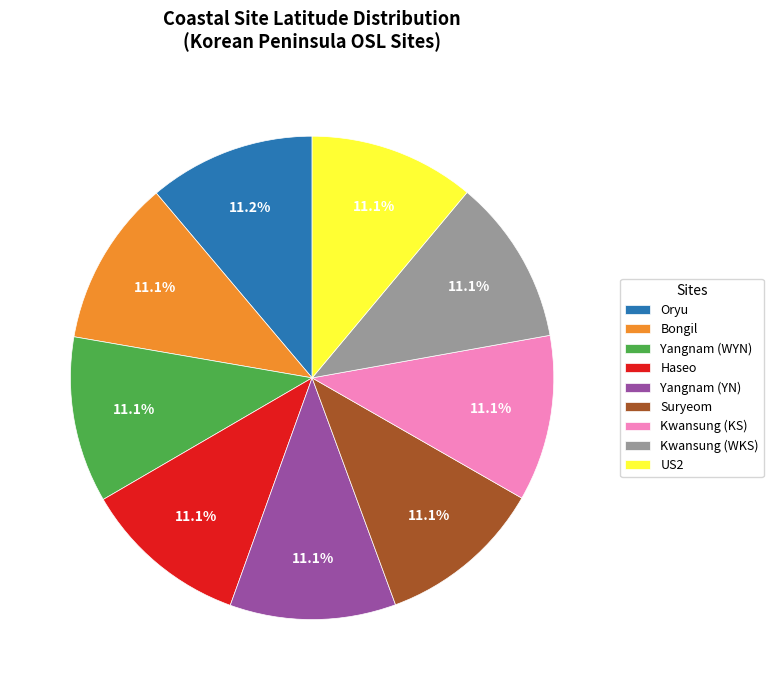

Does any single category account for the majority?

No